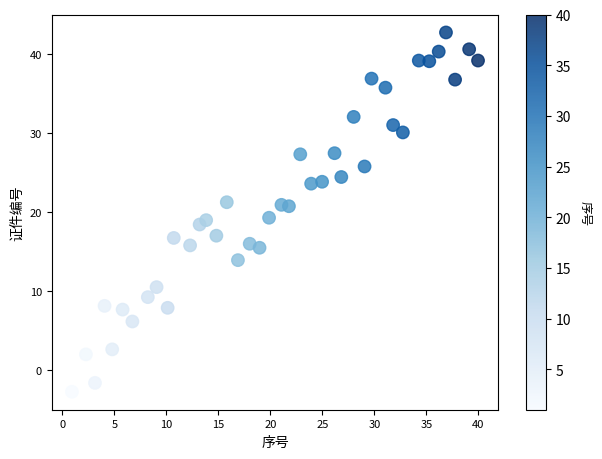

What is the range of X values (max minus min)?

39.0